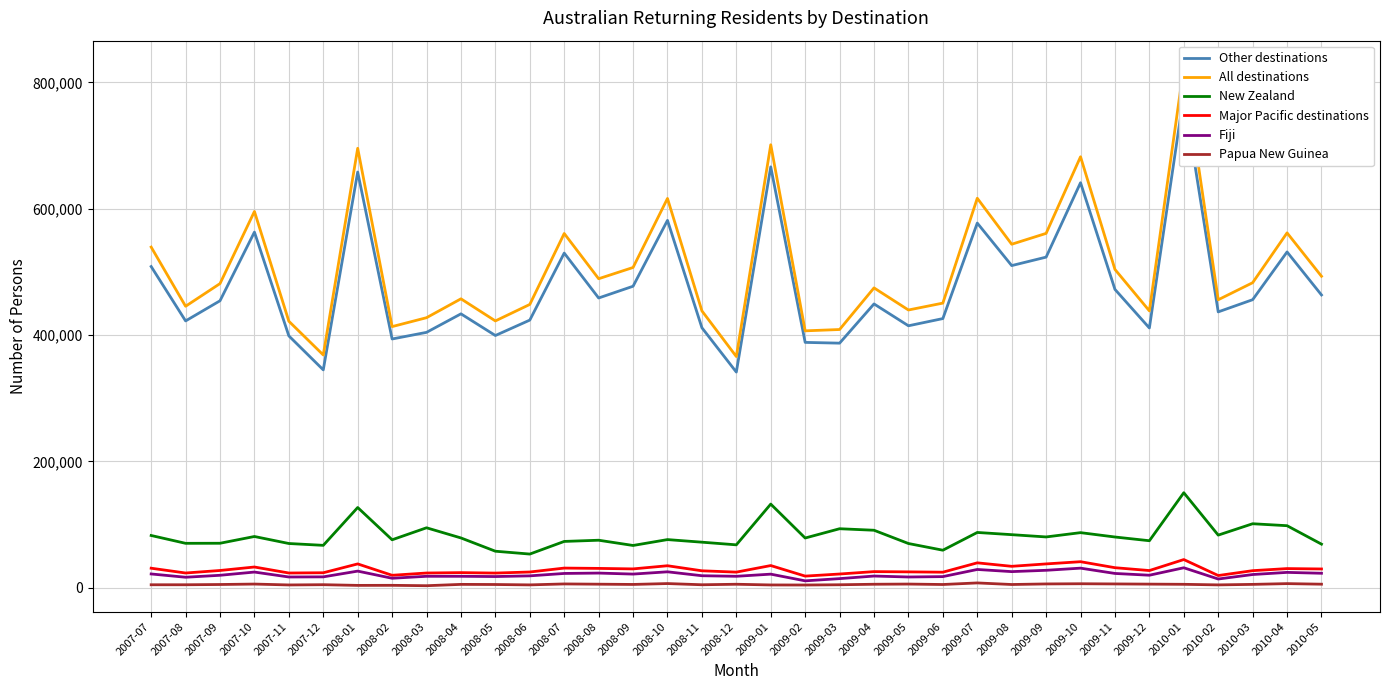

What is the value of the All destinations point at the 4th from the left?

595600